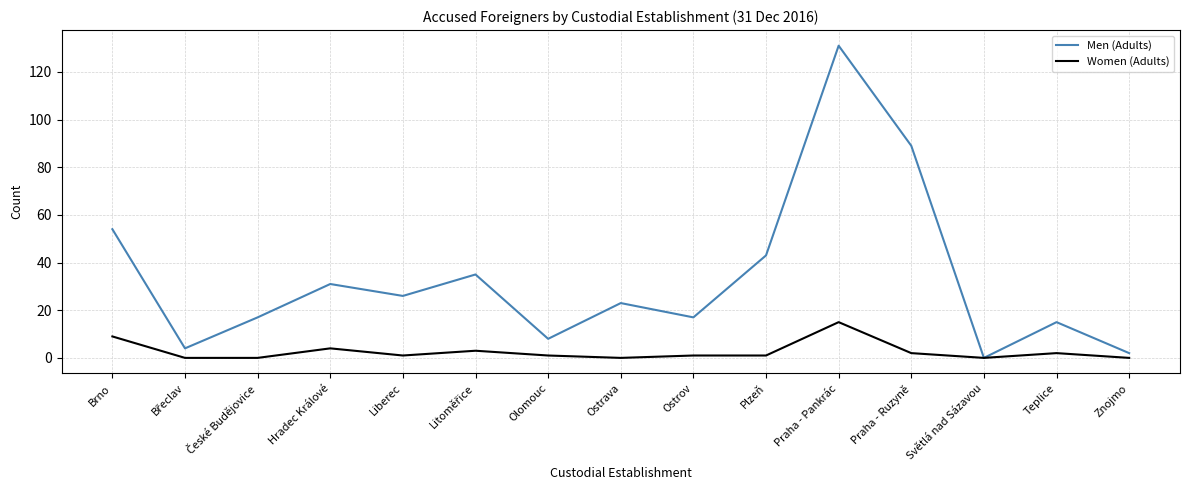

At which category does Women (Adults) reach its first local peak?

Hradec Králové